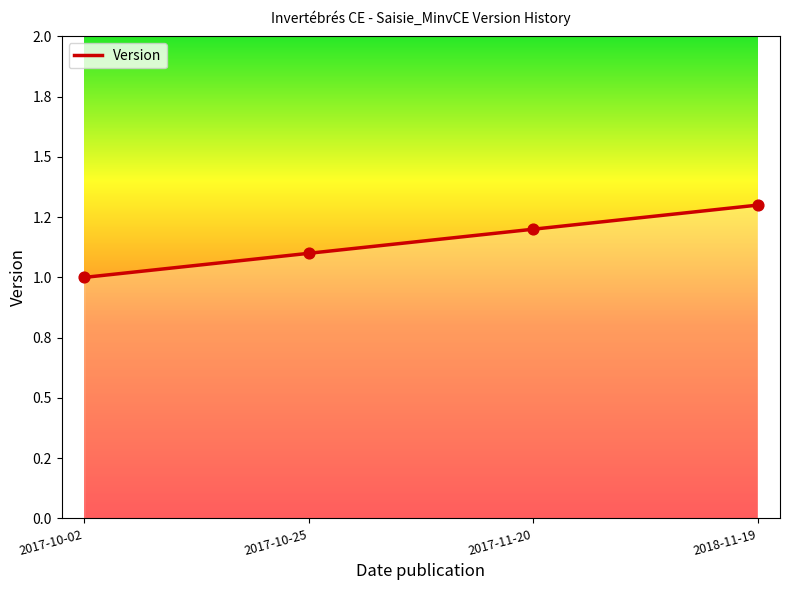

Which has a higher value, 2017-10-25 or 2017-11-20?

2017-11-20